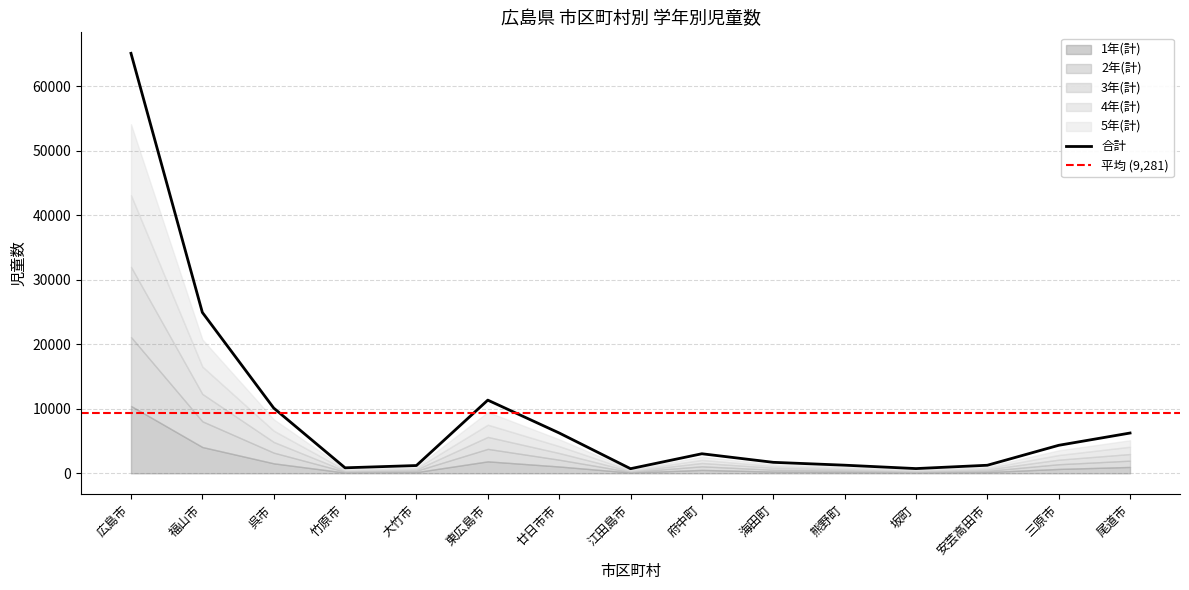

The 5年(計) series shows 360 at 大竹市. True or false?

False